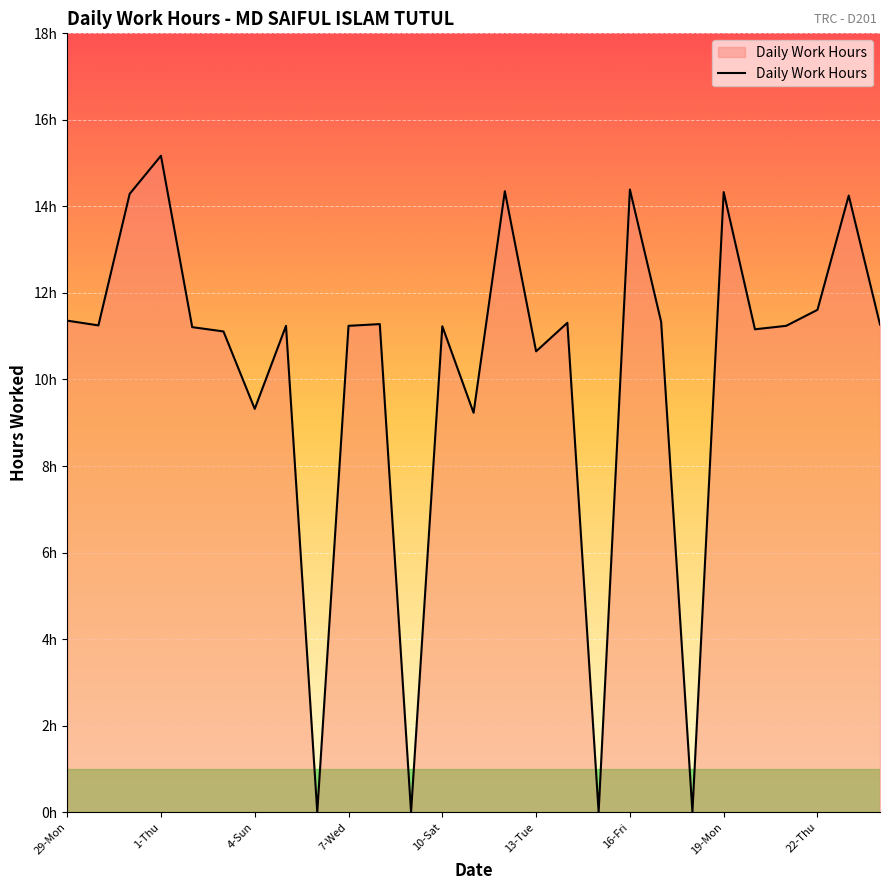

Where is the data nearest to the value 7?

13